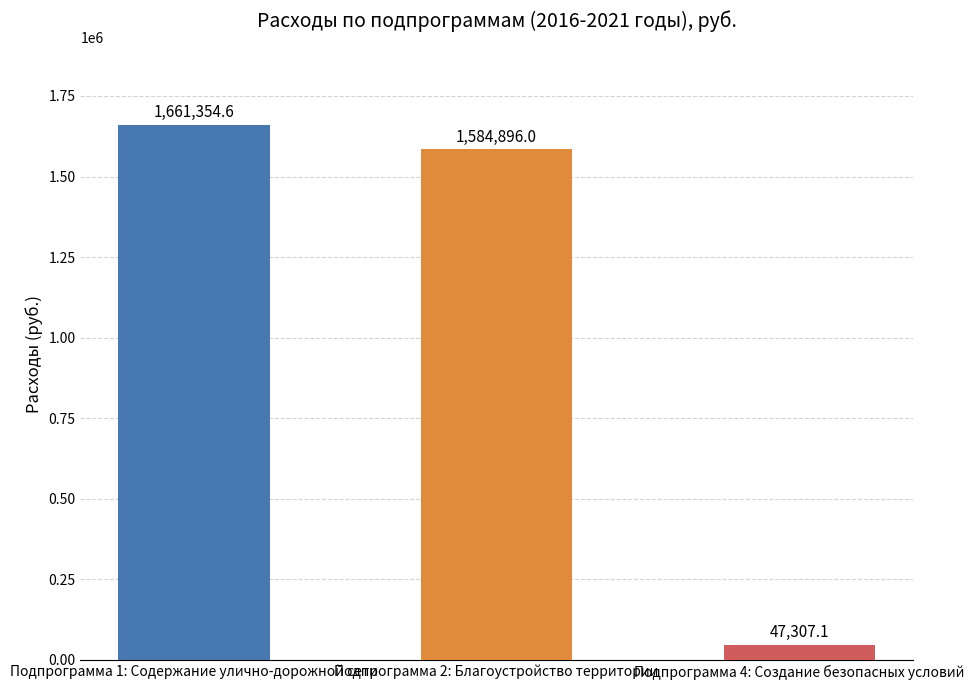

What is the difference between the maximum and minimum values?

1614047.5